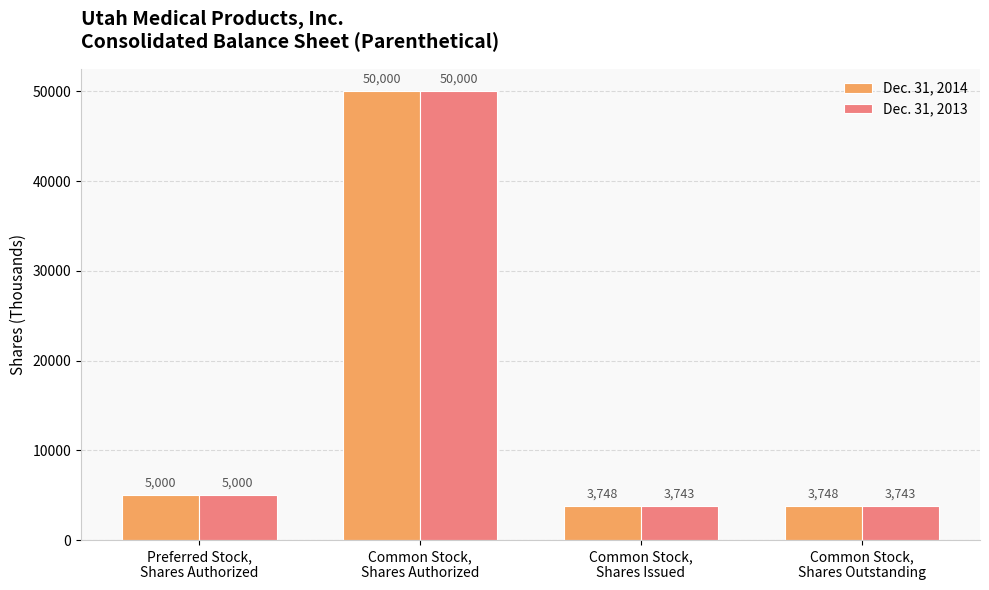

How many bars are there in each group?

2